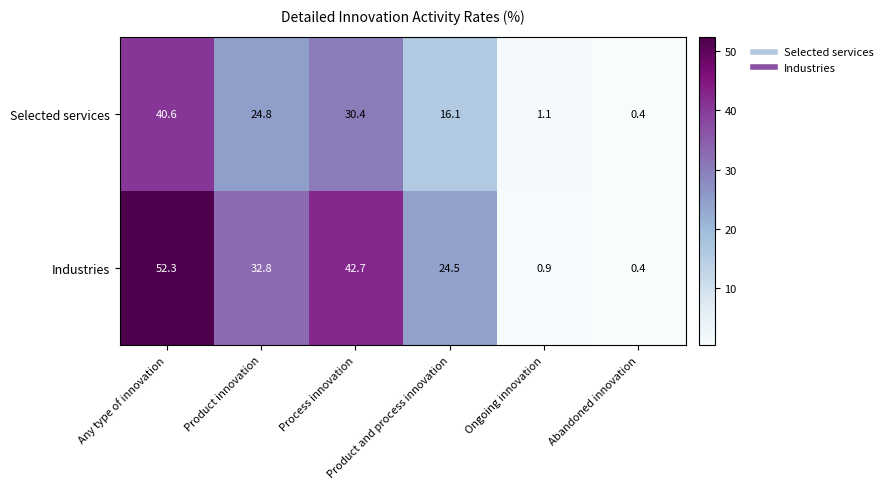

What is the sum of all Selected services values?

113.4